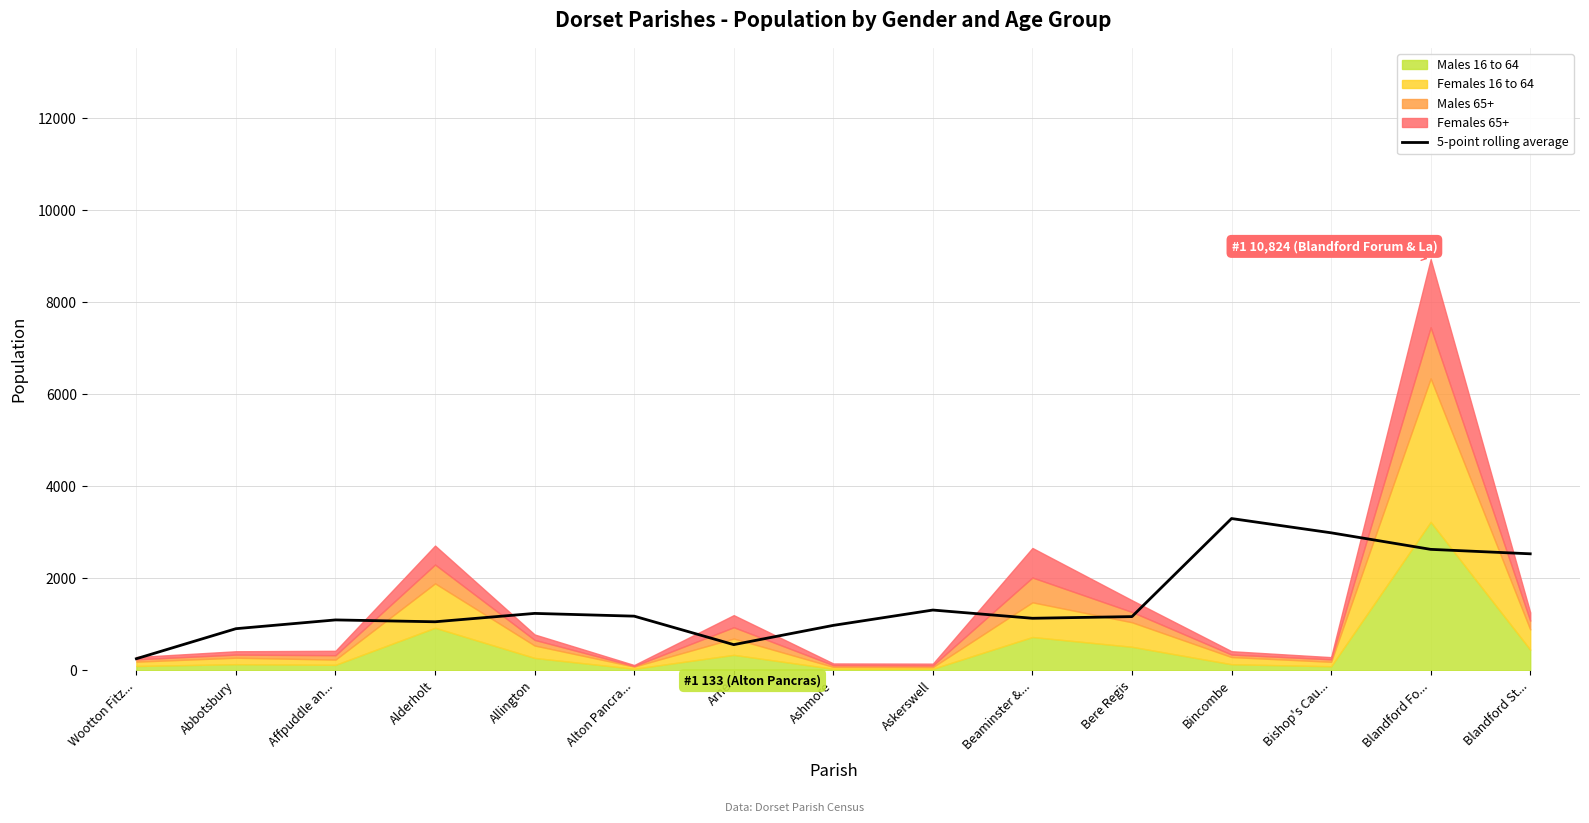

Between Ashmore and Askerswell, which is larger?

Askerswell